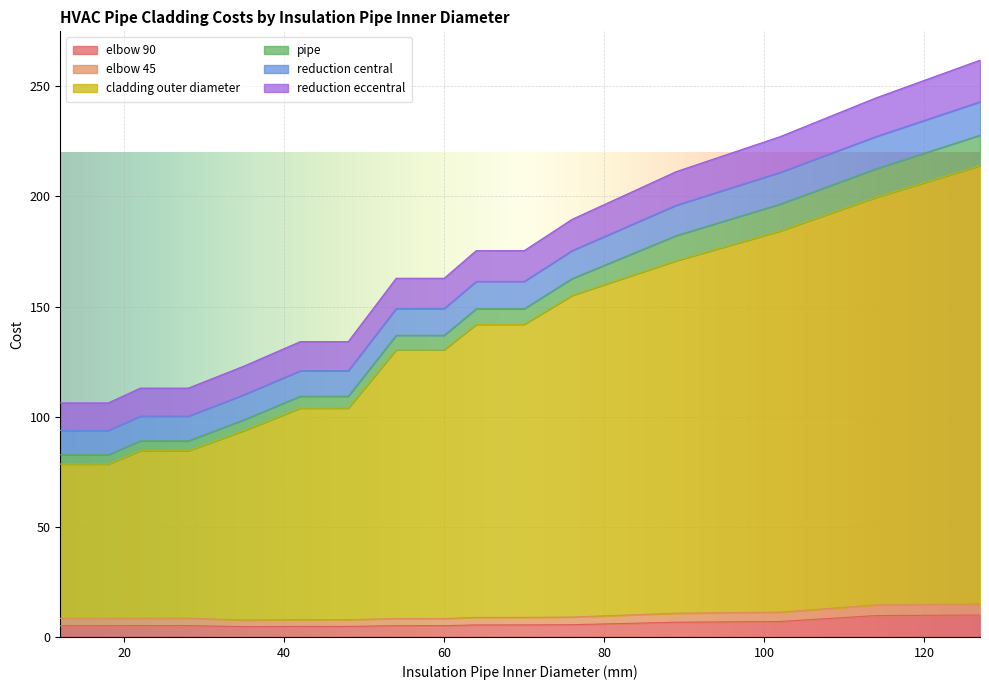

What is the highest value of the elbow 90 series?

10.0